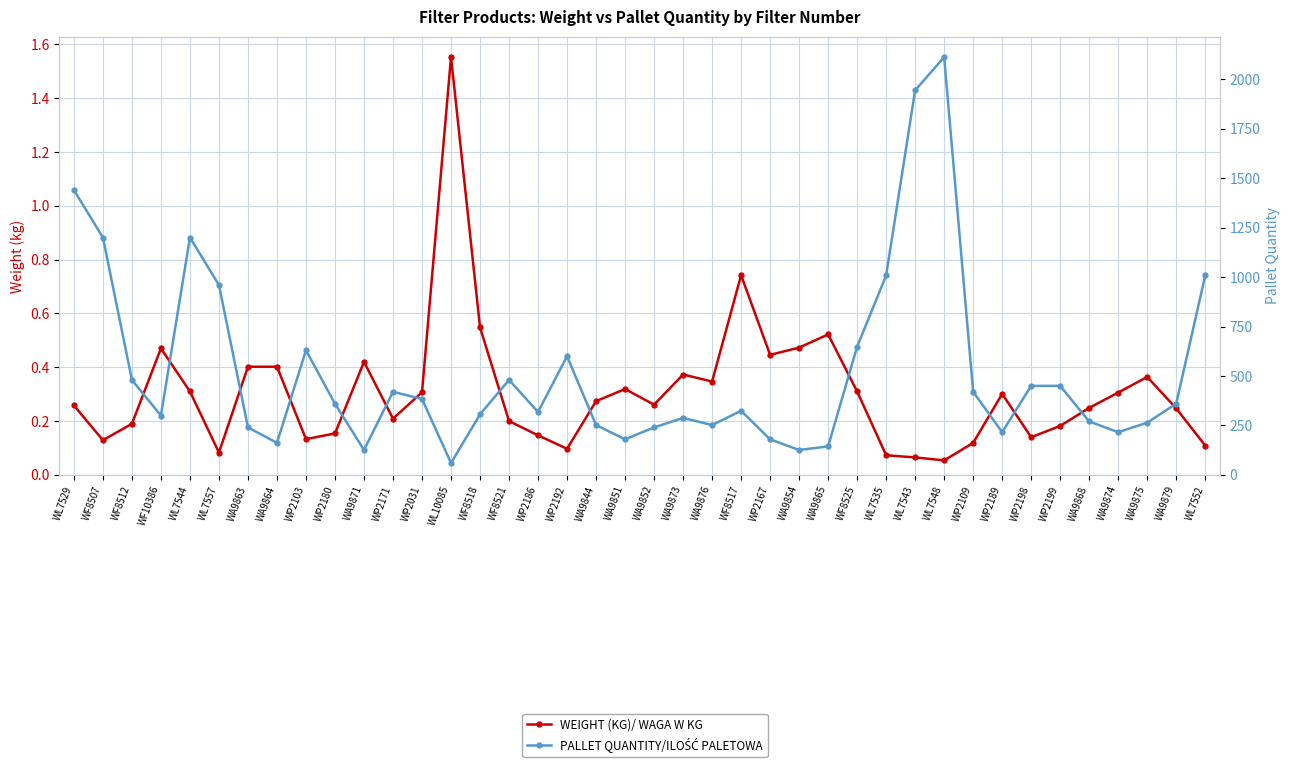

Rank the categories by PALLET QUANTITY/ILOŚĆ PALETOWA value from lowest to highest.

WL10085, WA9871, WA9854, WA9865, WA9864, WA9851, WP2167, WP2189, WA9874, WA9863, WA9852, WA9844, WA9876, WA9875, WA9868, WA9873, WF10386, WF8518, WP2186, WF8517, WP2180, WA9879, WP2031, WP2171, WP2109, WP2198, WP2199, WF8512, WF8521, WP2192, WP2103, WF8525, WL7557, WL7535, WL7552, WF8507, WL7544, WL7529, WL7543, WL7548